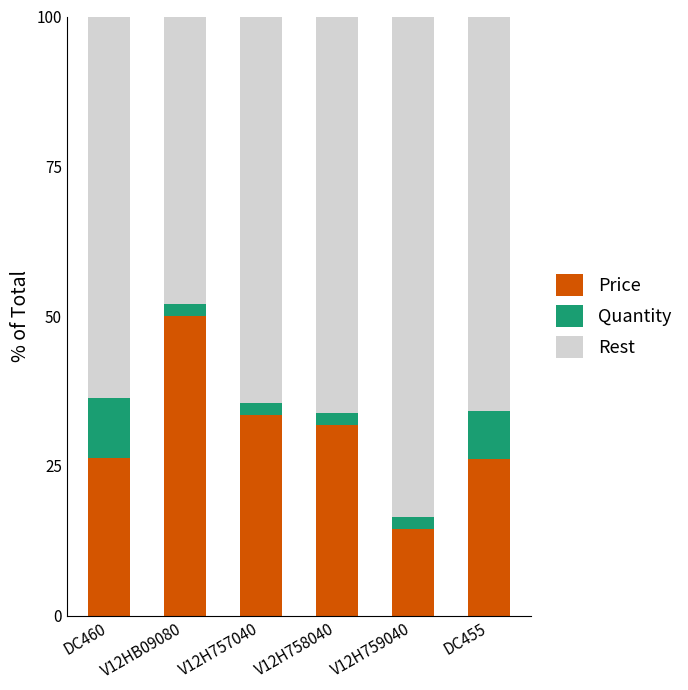

Which category has the highest value in the Price series?

V12HB09080